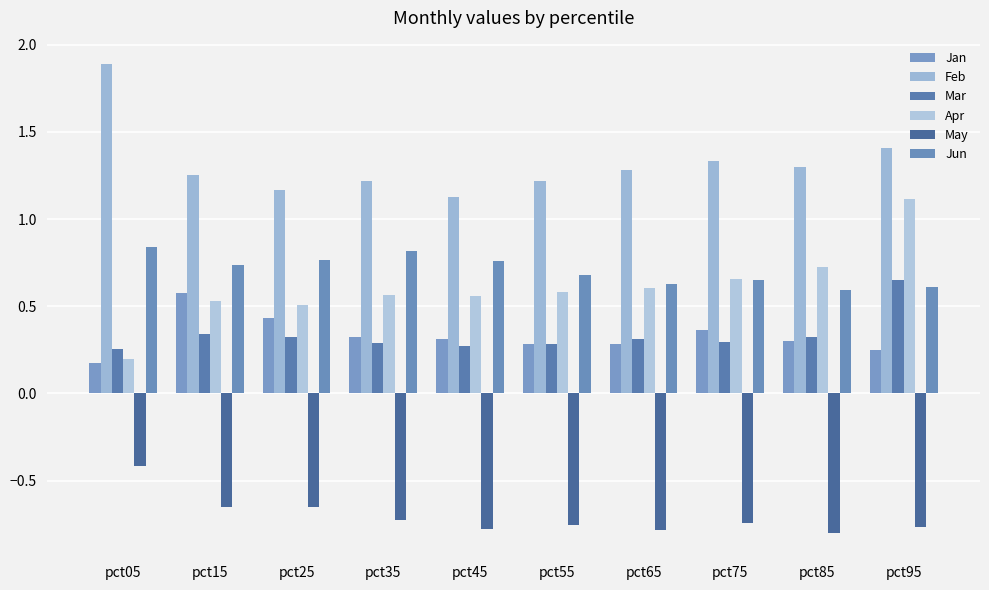

Reading left to right, what are all the values shown in this chart?

Jan: pct05=0.2	pct15=0.6	pct25=0.4	pct35=0.3	pct45=0.3	pct55=0.3	pct65=0.3	pct75=0.4	pct85=0.3	pct95=0.2
Feb: pct05=1.9	pct15=1.3	pct25=1.2	pct35=1.2	pct45=1.1	pct55=1.2	pct65=1.3	pct75=1.3	pct85=1.3	pct95=1.4
Mar: pct05=0.3	pct15=0.3	pct25=0.3	pct35=0.3	pct45=0.3	pct55=0.3	pct65=0.3	pct75=0.3	pct85=0.3	pct95=0.6
Apr: pct05=0.2	pct15=0.5	pct25=0.5	pct35=0.6	pct45=0.6	pct55=0.6	pct65=0.6	pct75=0.7	pct85=0.7	pct95=1.1
May: pct05=-0.4	pct15=-0.7	pct25=-0.7	pct35=-0.7	pct45=-0.8	pct55=-0.8	pct65=-0.8	pct75=-0.7	pct85=-0.8	pct95=-0.8
Jun: pct05=0.8	pct15=0.7	pct25=0.8	pct35=0.8	pct45=0.8	pct55=0.7	pct65=0.6	pct75=0.7	pct85=0.6	pct95=0.6